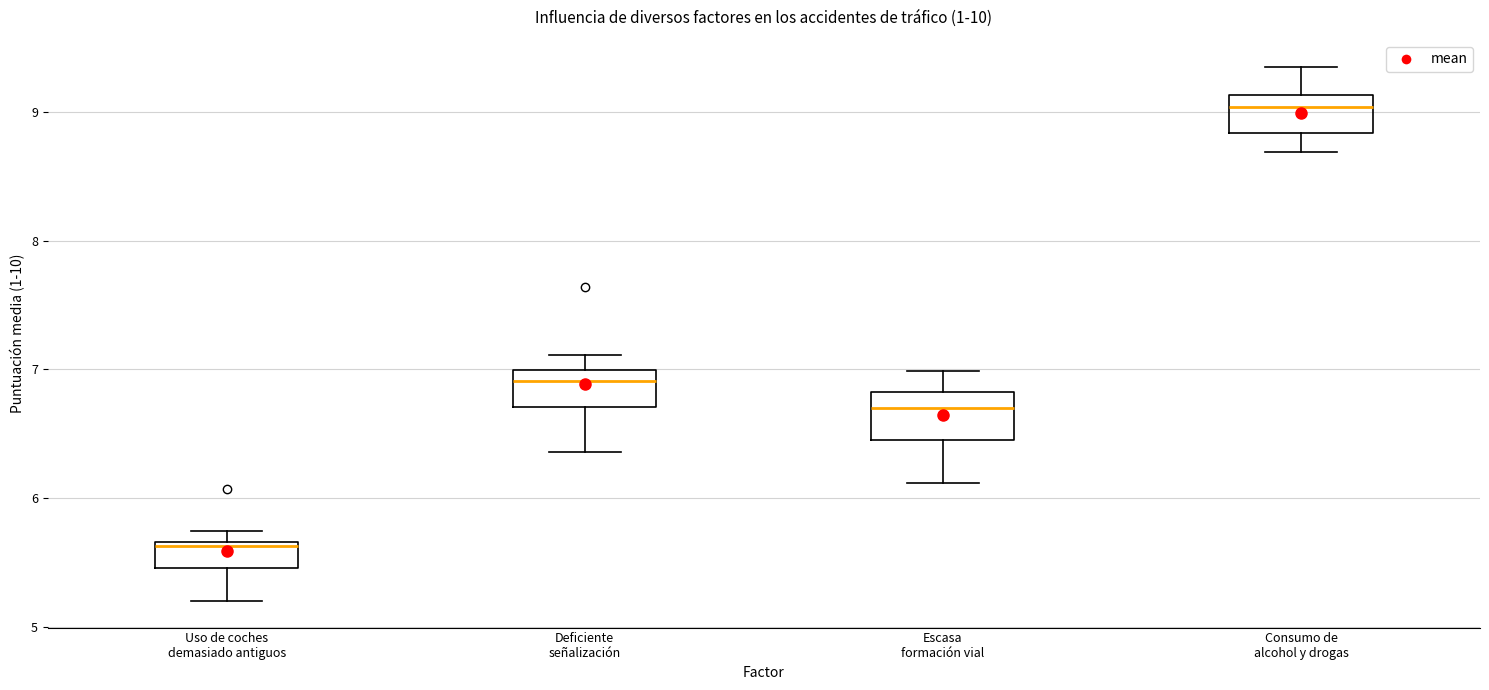

Reading left to right, read every box against the y-axis: the position of its median line, the range the box covers, and the ends of its whiskers. The values are not printed on the chart, so give them approximately, as read against the axis.

Uso de coches demasiado antiguos: median 5.6, box 5.5 to 5.7, whiskers 5.2 to 5.7 (just above the box's upper edge)
Deficiente señalización: median 6.9, box 6.7 to 7.0, whiskers 6.4 to 7.1
Escasa formación vial: median 6.7, box 6.5 to 6.8, whiskers 6.1 to 7.0
Consumo de alcohol y drogas: median 9.0, box 8.8 to 9.1, whiskers 8.7 to 9.4